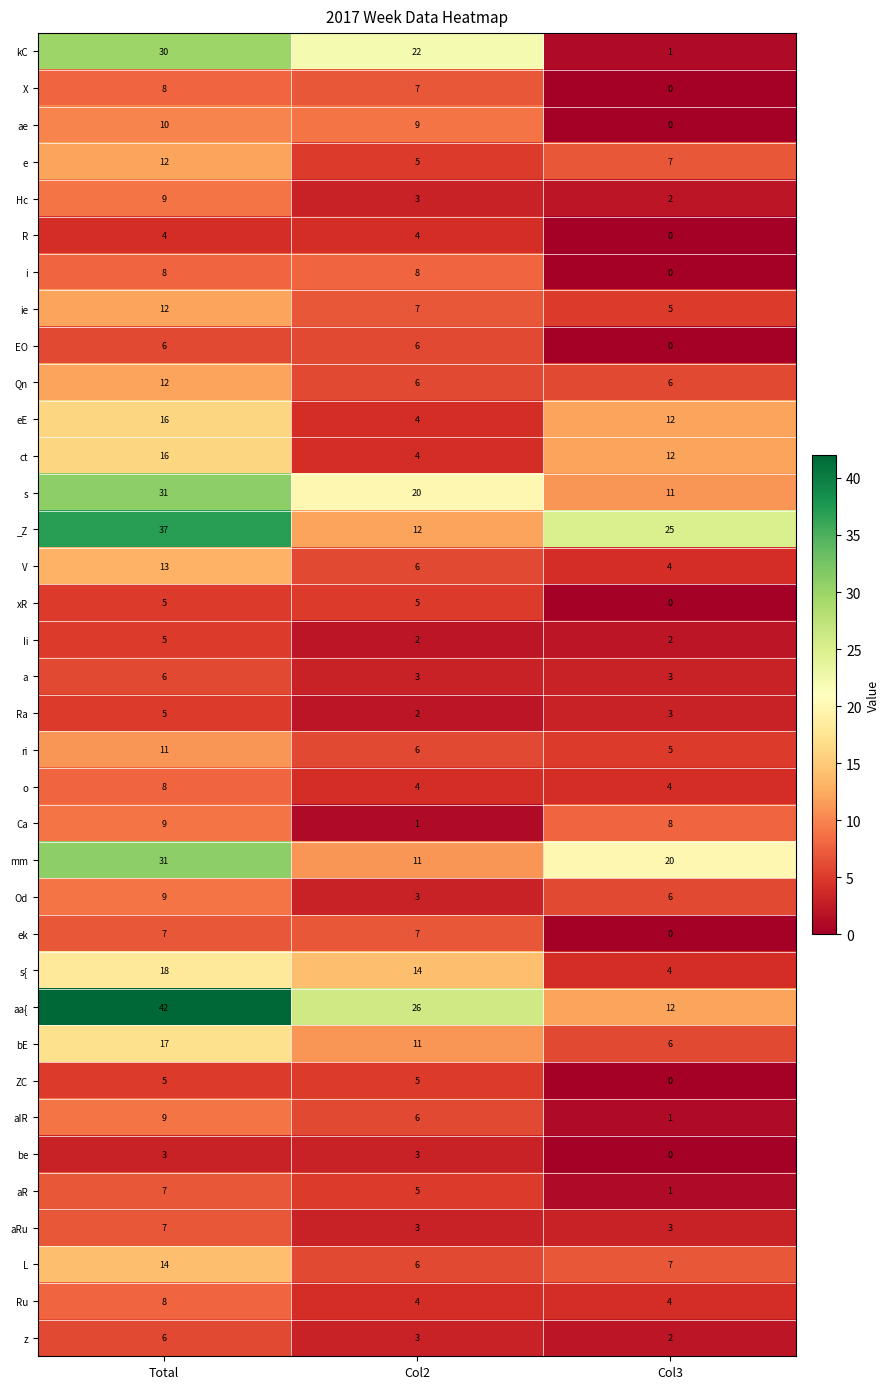

The value of xR at Col3 is 0. True or false?

True